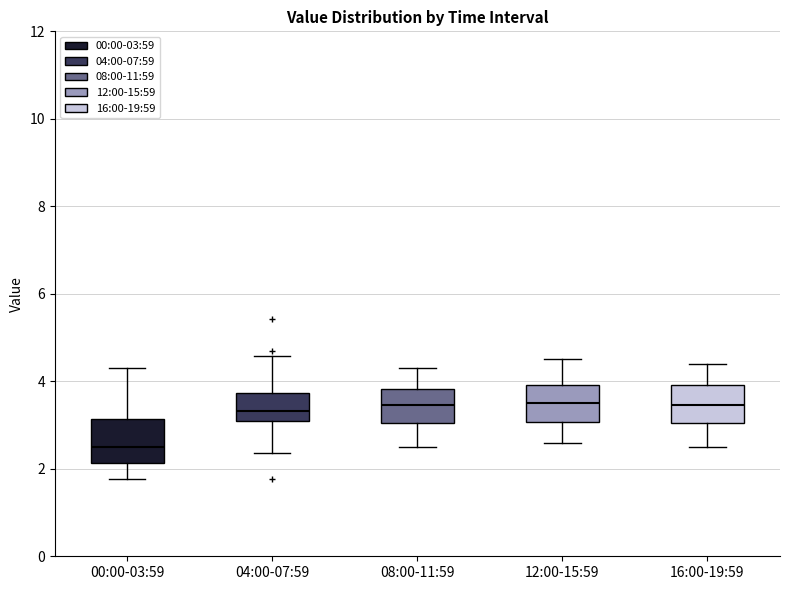

Reading left to right, transcribe this box plot: for each box, give where its median line is, the range the box spans, and where its two whiskers end, as read against the y-axis. The values are not printed on the chart, so give them approximately, as read against the axis.

00:00-03:59: median 2.6, box 2.2 to 3.2, whiskers 1.8 to 4.4
04:00-07:59: median 3.4, box 3.0 to 3.8, whiskers 2.4 to 4.6
08:00-11:59: median 3.4, box 3.0 to 3.8, whiskers 2.6 to 4.4
12:00-15:59: median 3.6, box 3.0 to 4.0, whiskers 2.6 to 4.6
16:00-19:59: median 3.4, box 3.0 to 4.0, whiskers 2.6 to 4.4